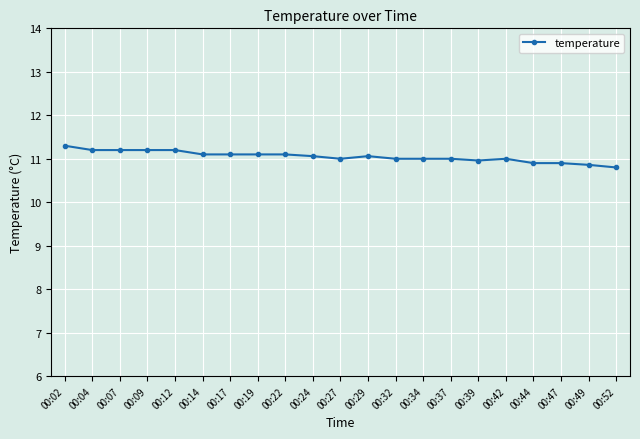

What is the difference between the maximum and minimum values?

0.5